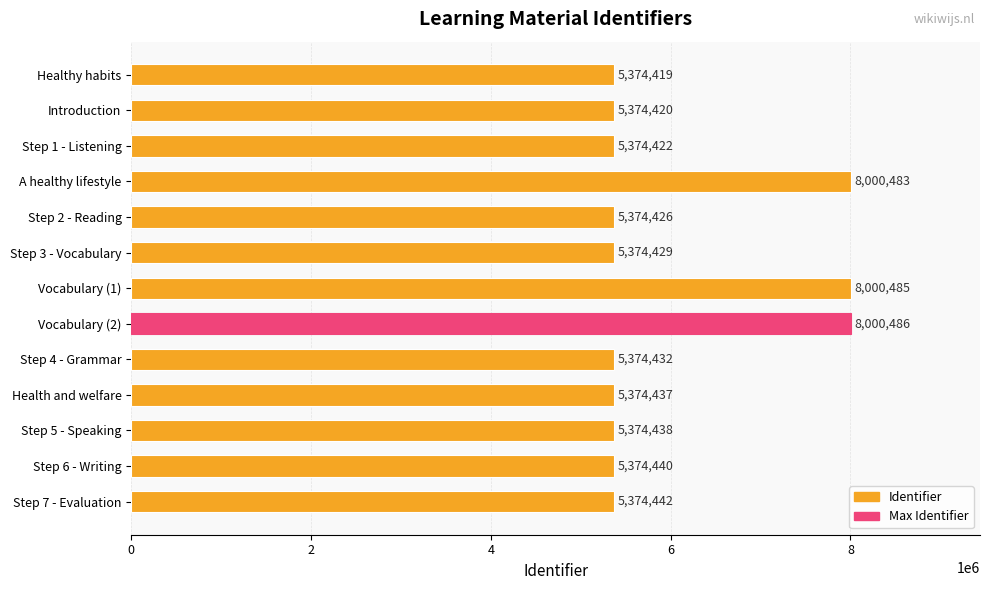

Reading top to bottom, extract all data points from this chart.

Healthy habits=5374419	Introduction=5374420	Step 1 - Listening=5374422	A healthy lifestyle=8000483	Step 2 - Reading=5374426	Step 3 - Vocabulary=5374429	Vocabulary (1)=8000485	Vocabulary (2)=8000486	Step 4 - Grammar=5374432	Health and welfare=5374437	Step 5 - Speaking=5374438	Step 6 - Writing=5374440	Step 7 - Evaluation=5374442